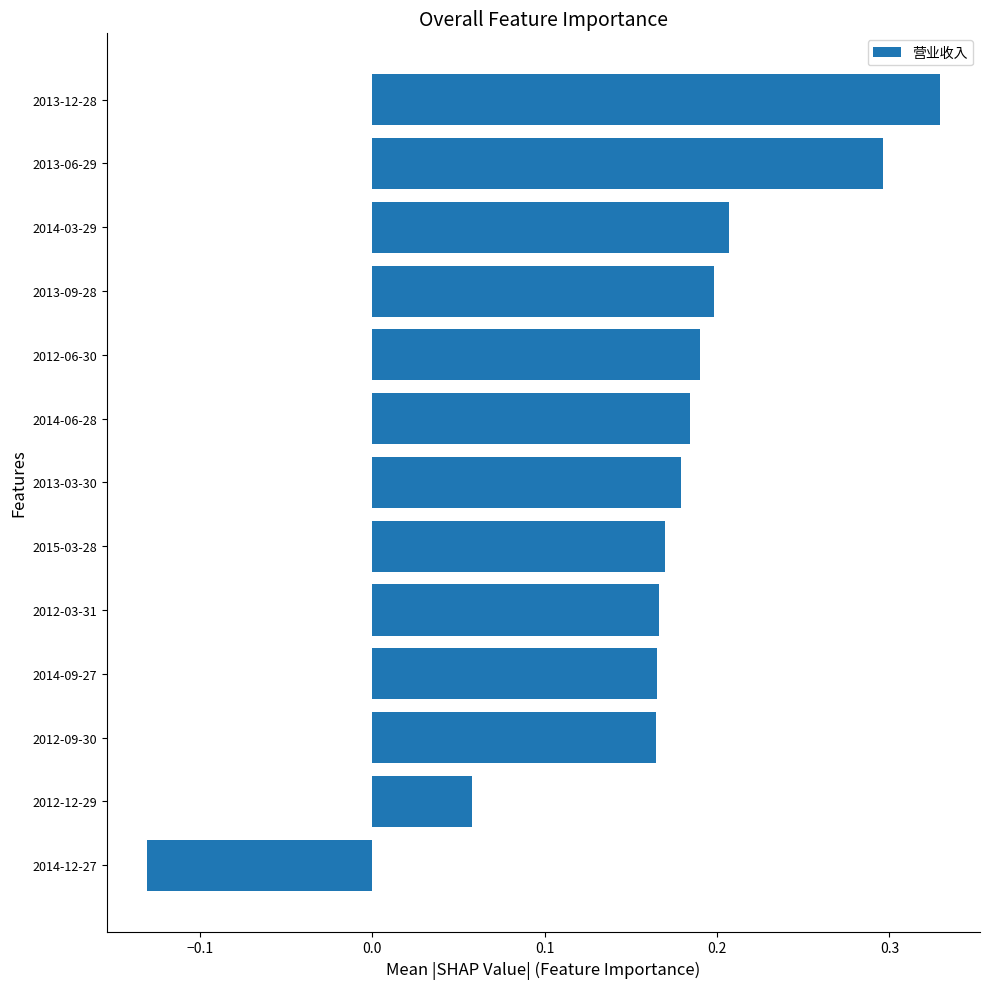

What is the sum of the values at 2013-09-28 and 2014-03-29?

0.4